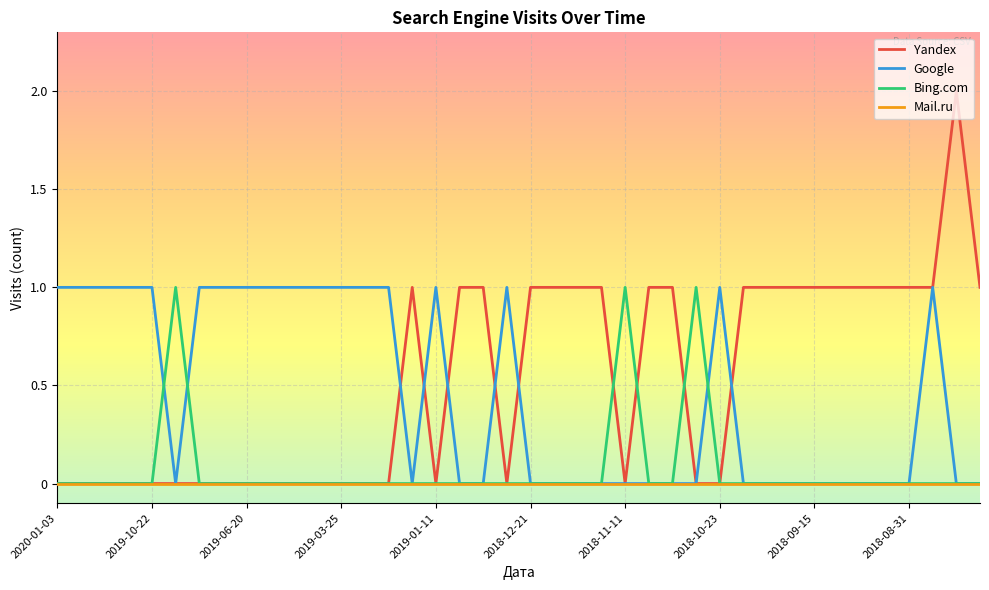

Count the Google values in the range 0 to 1.

40